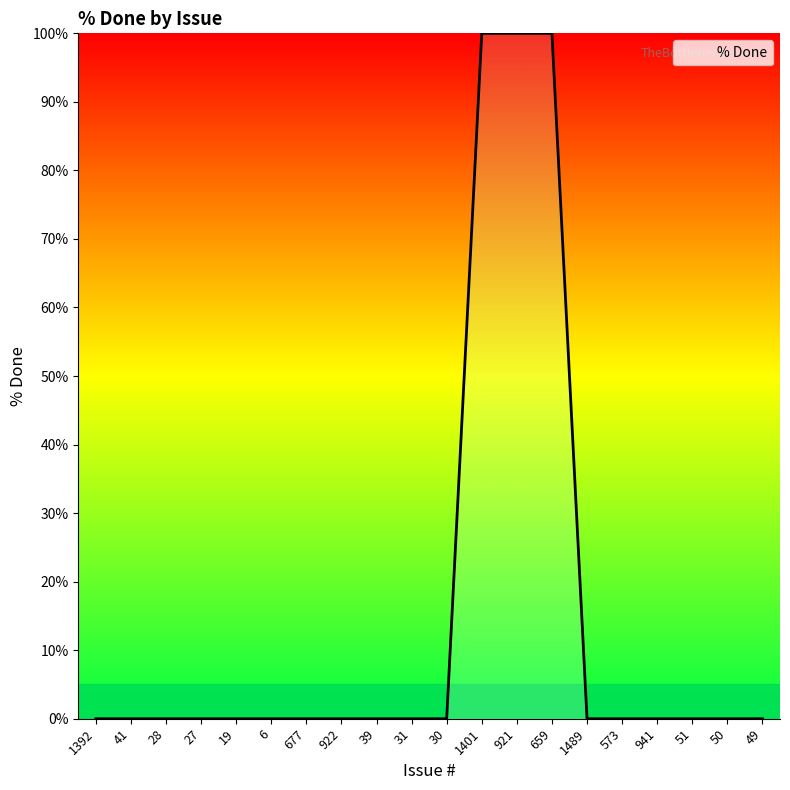

What is the change in value from 659 to 49?

-100